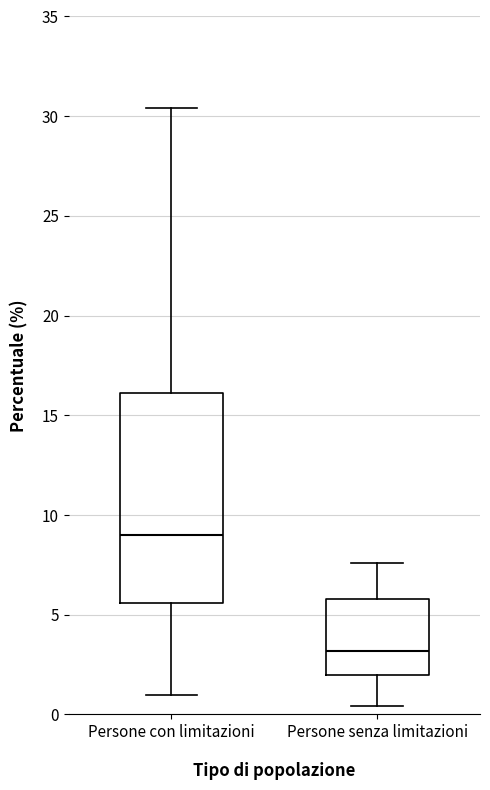

Reading left to right, transcribe this box plot: for each box, give where its median line is, the range the box spans, and where its two whiskers end, as read against the y-axis. The values are not printed on the chart, so give them approximately, as read against the axis.

Persone con limitazioni: median 9.0, box 5.5 to 16.0, whiskers 1.0 to 30.5
Persone senza limitazioni: median 3.0, box 2.0 to 6.0, whiskers 0.5 to 7.5